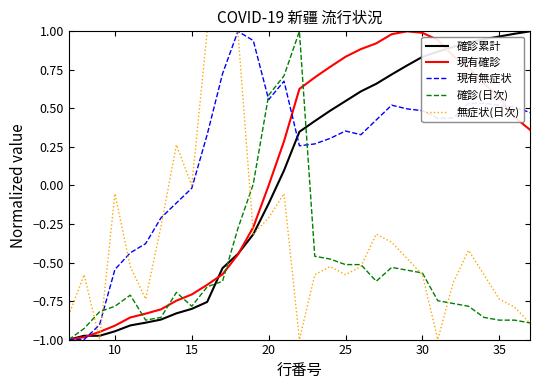

Which series has the largest total across all categories?

現有無症状